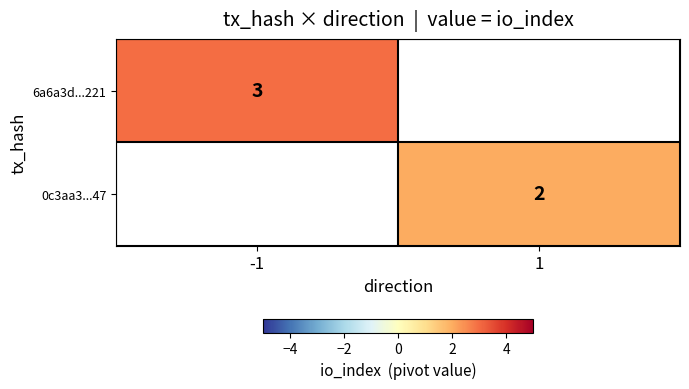

The 0c3aa3...47 series shows 1 at 1. True or false?

False